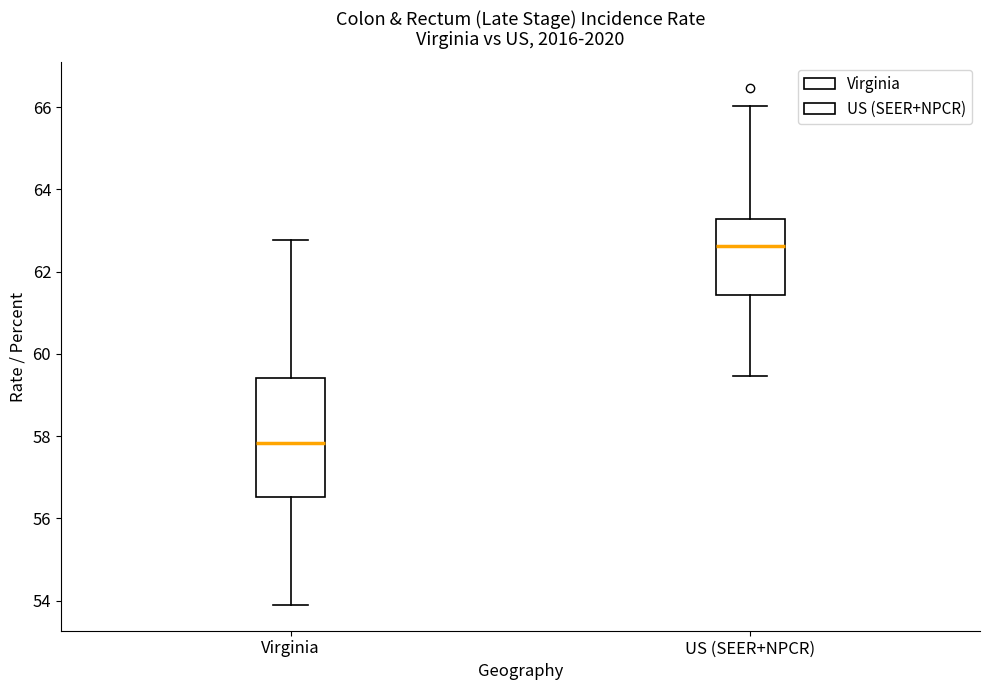

Which box is the tallest, from its lower edge to its upper edge?

Virginia